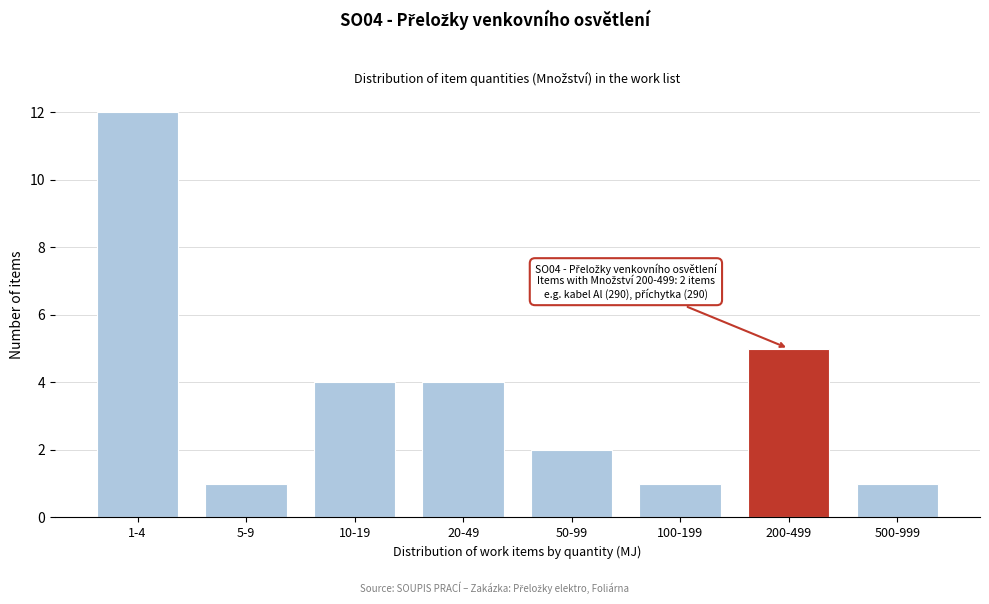

Reading right to left, extract all data points from this chart.

500-999=1	200-499=5	100-199=1	50-99=2	20-49=4	10-19=4	5-9=1	1-4=12